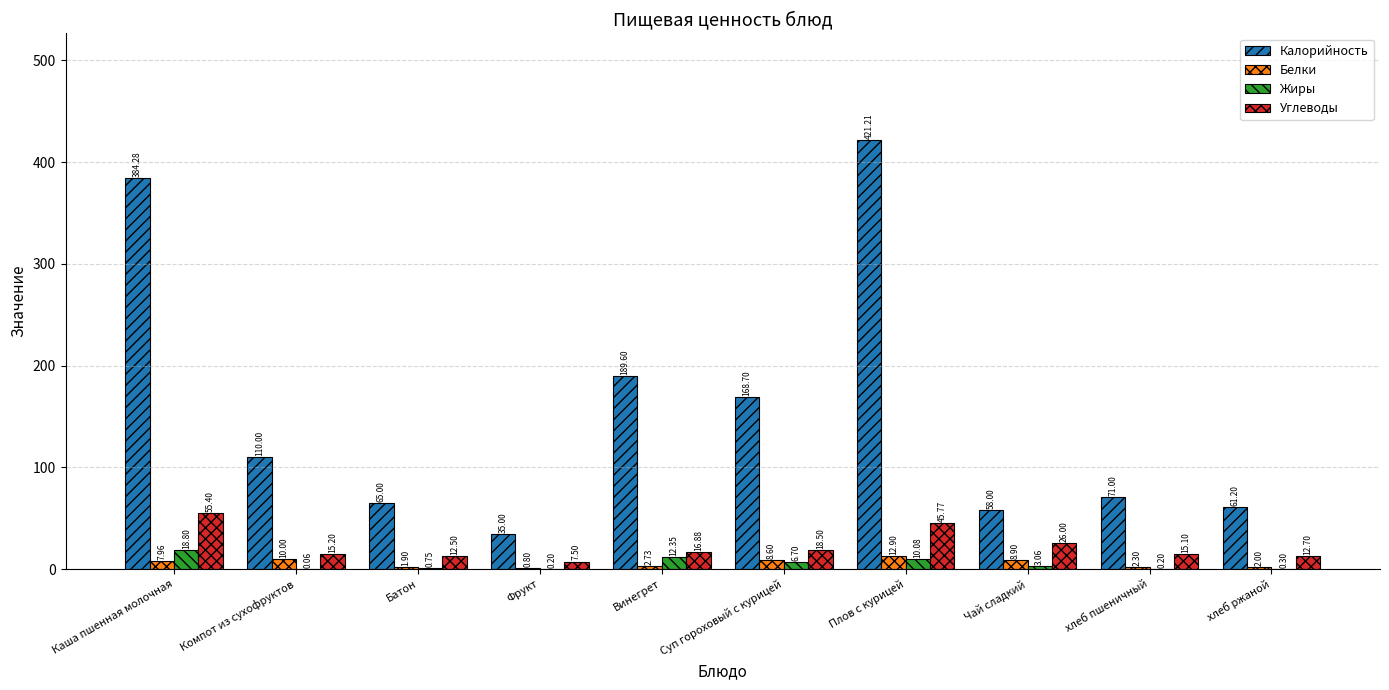

What is the total value across all series at Каша пшенная молочная?

466.4